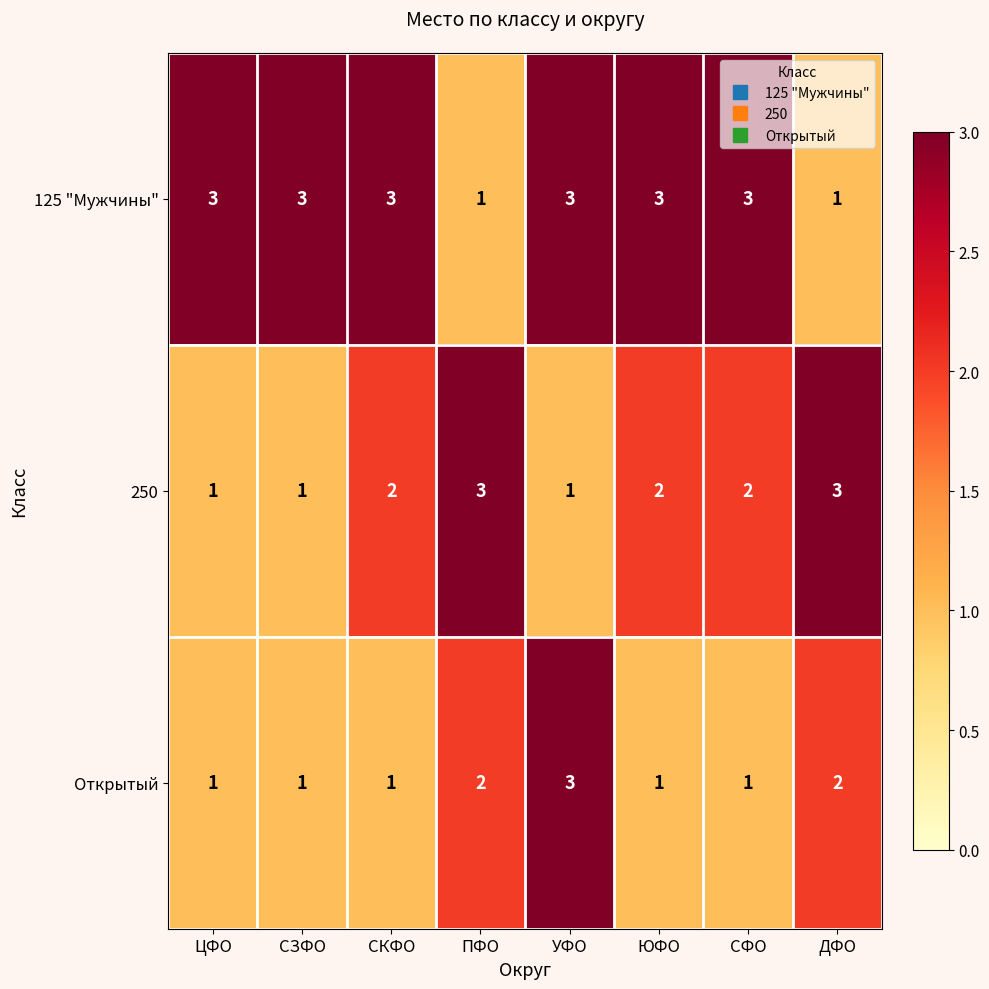

How many Открытый values are between 1 and 2?

7